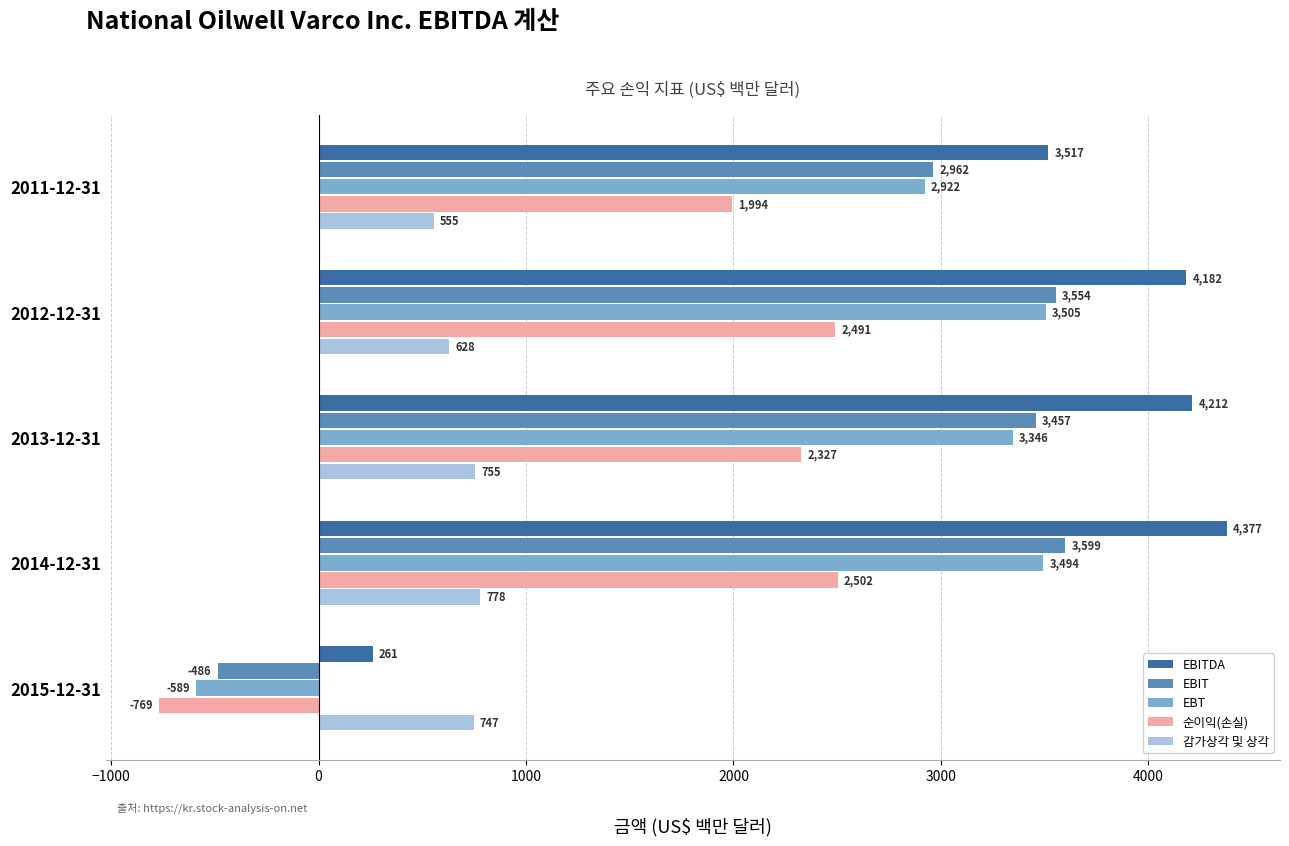

What is the difference between the maximum and minimum values in the 순이익(손실) series?

3271